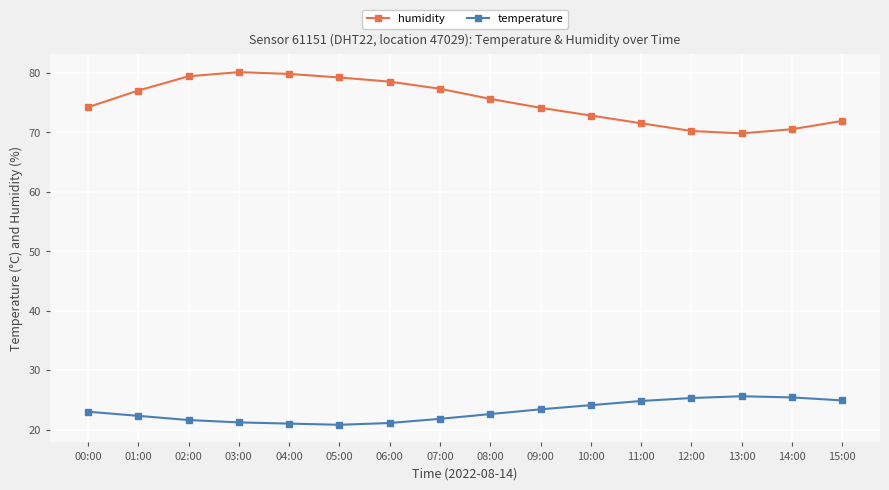

True or false: temperature has more than 0 interior local peaks.

True